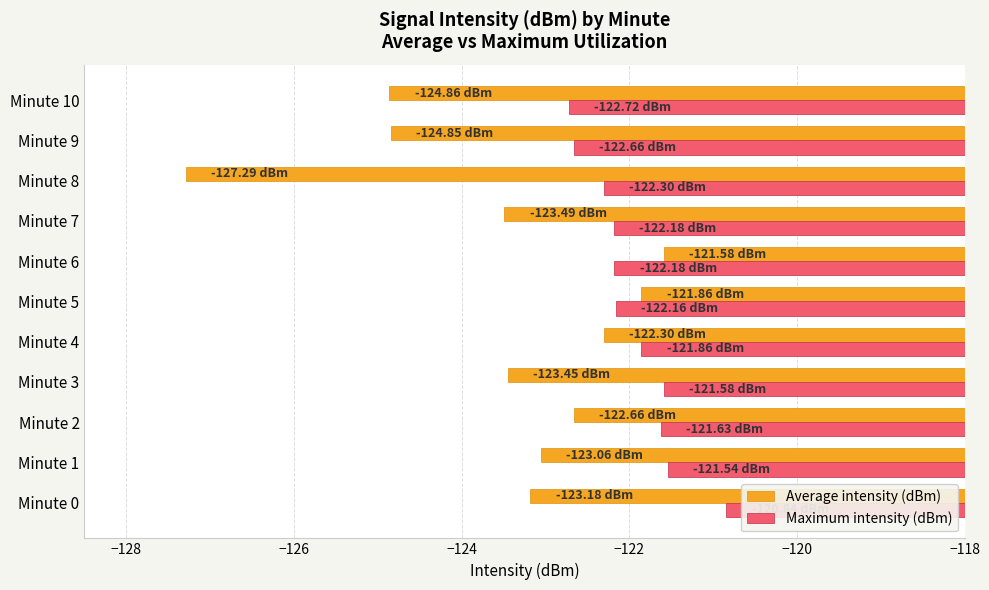

Rank the series by their maximum value, from highest to lowest.

Maximum intensity (dBm), Average intensity (dBm)